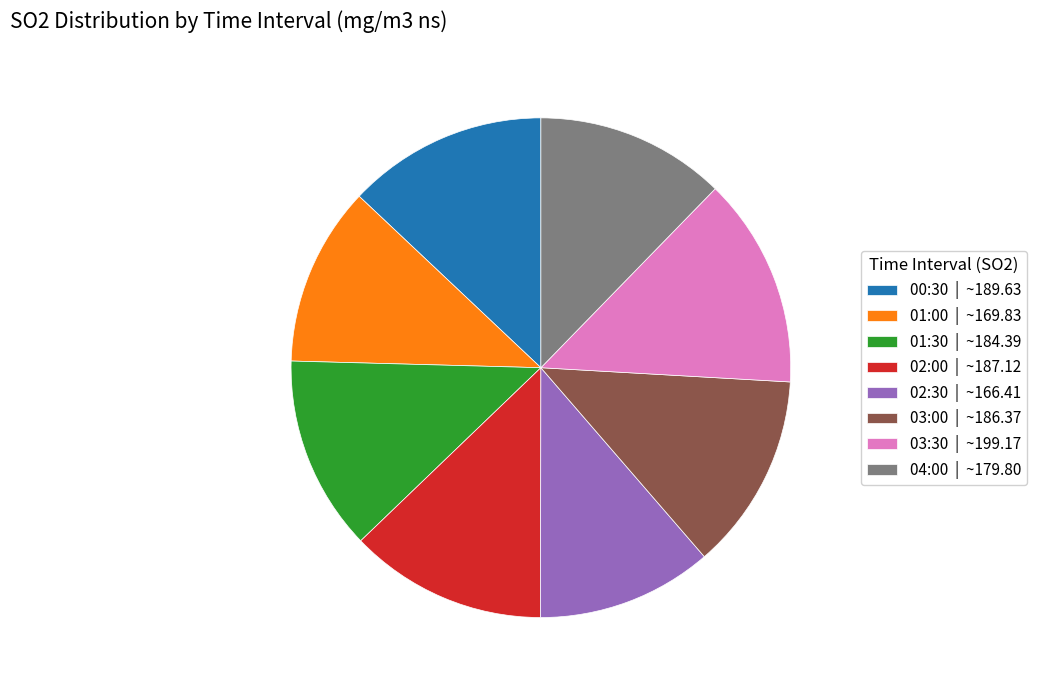

Between 01:00 and 01:30, which is larger?

01:30